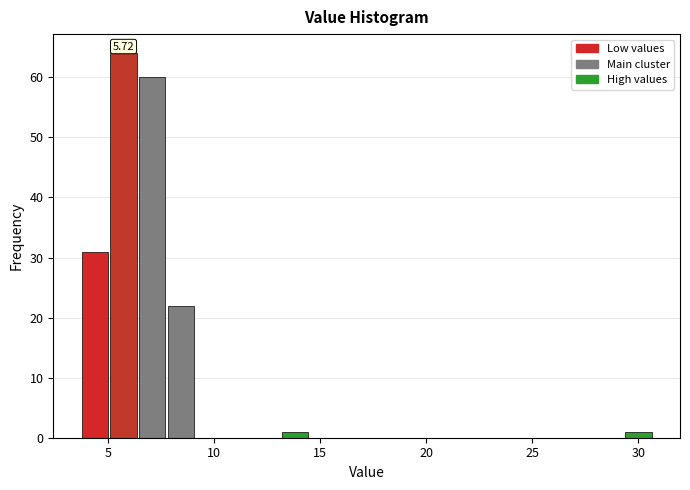

Around what value on the x-axis is the tallest bar? Give the approximate position of its centre, as read against the axis.

5.5